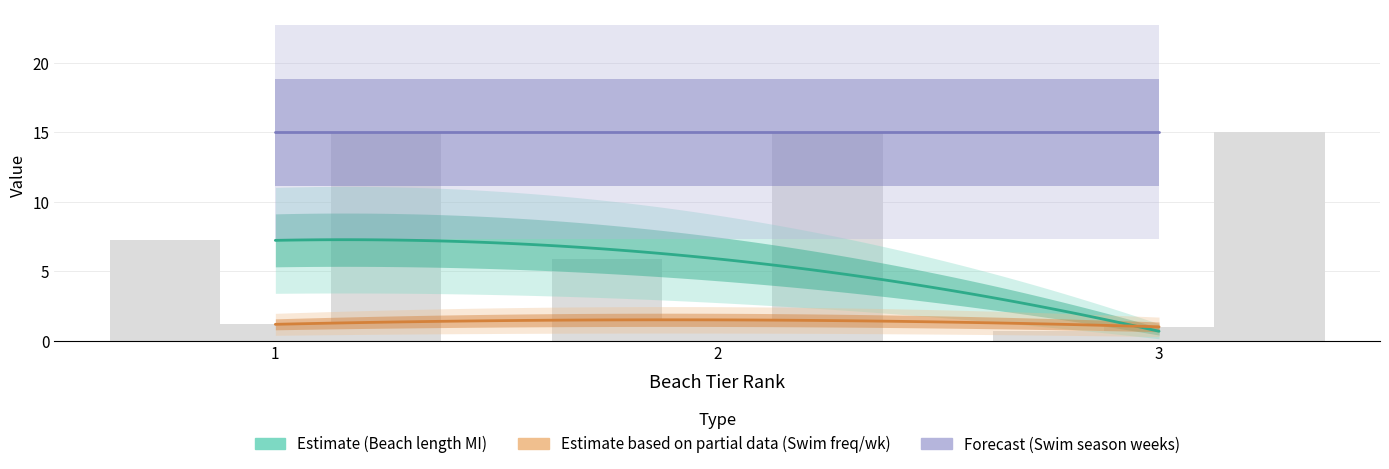

True or false: Swim season monitoring frequency (per week) has a value of 1.2 at 1.

True